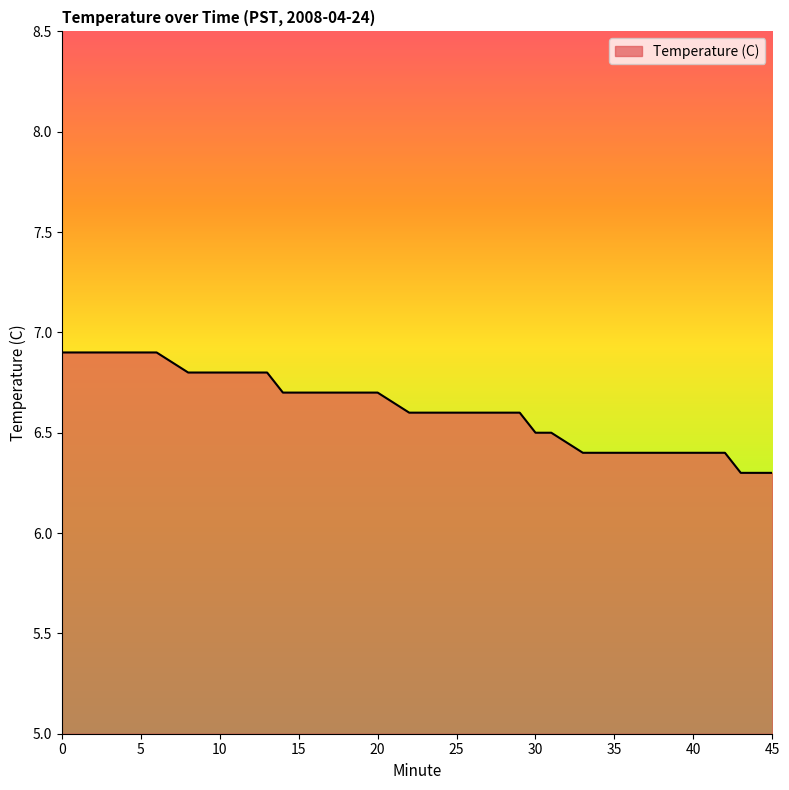

Is it true that the value at 10 is 6.8?

True